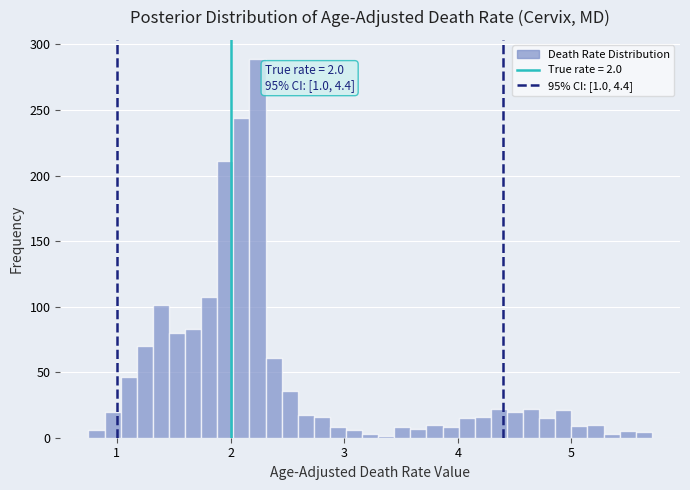

Around what value on the x-axis is the tallest bar? Give the approximate position of its centre, as read against the axis.

2.2